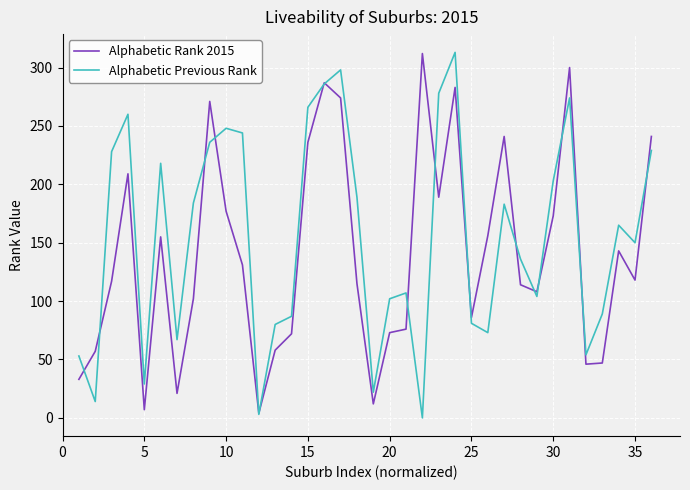

What is the maximum value for Alphabetic Previous Rank?

313